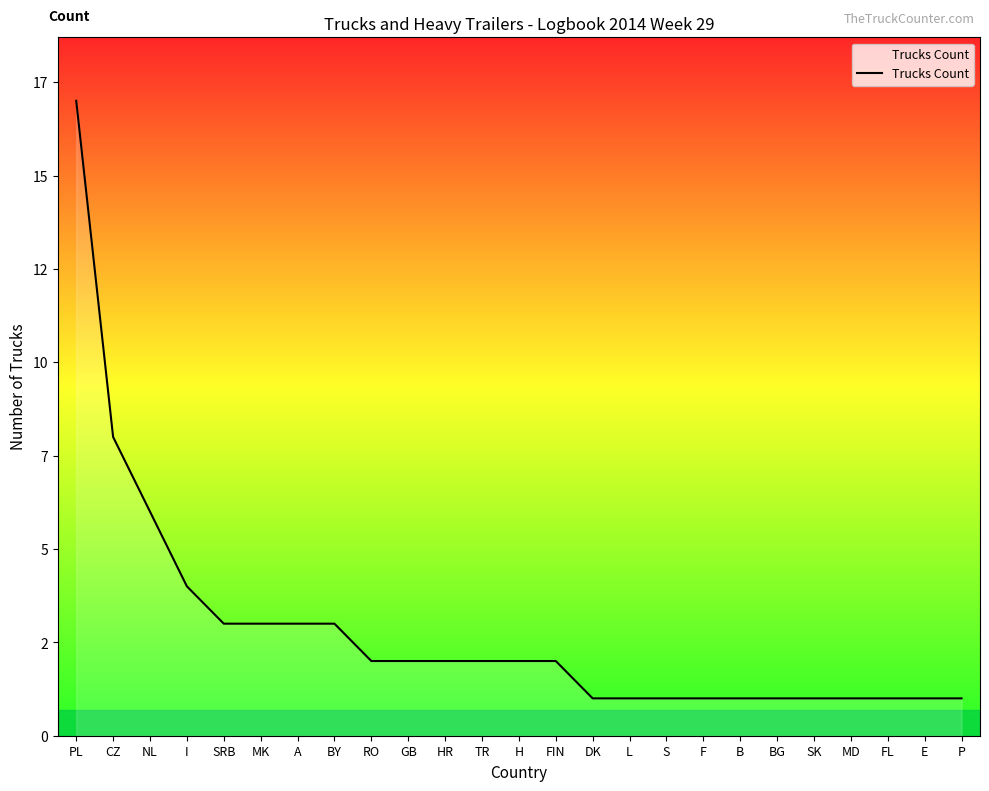

Is it true that the value at HR is 3?

False